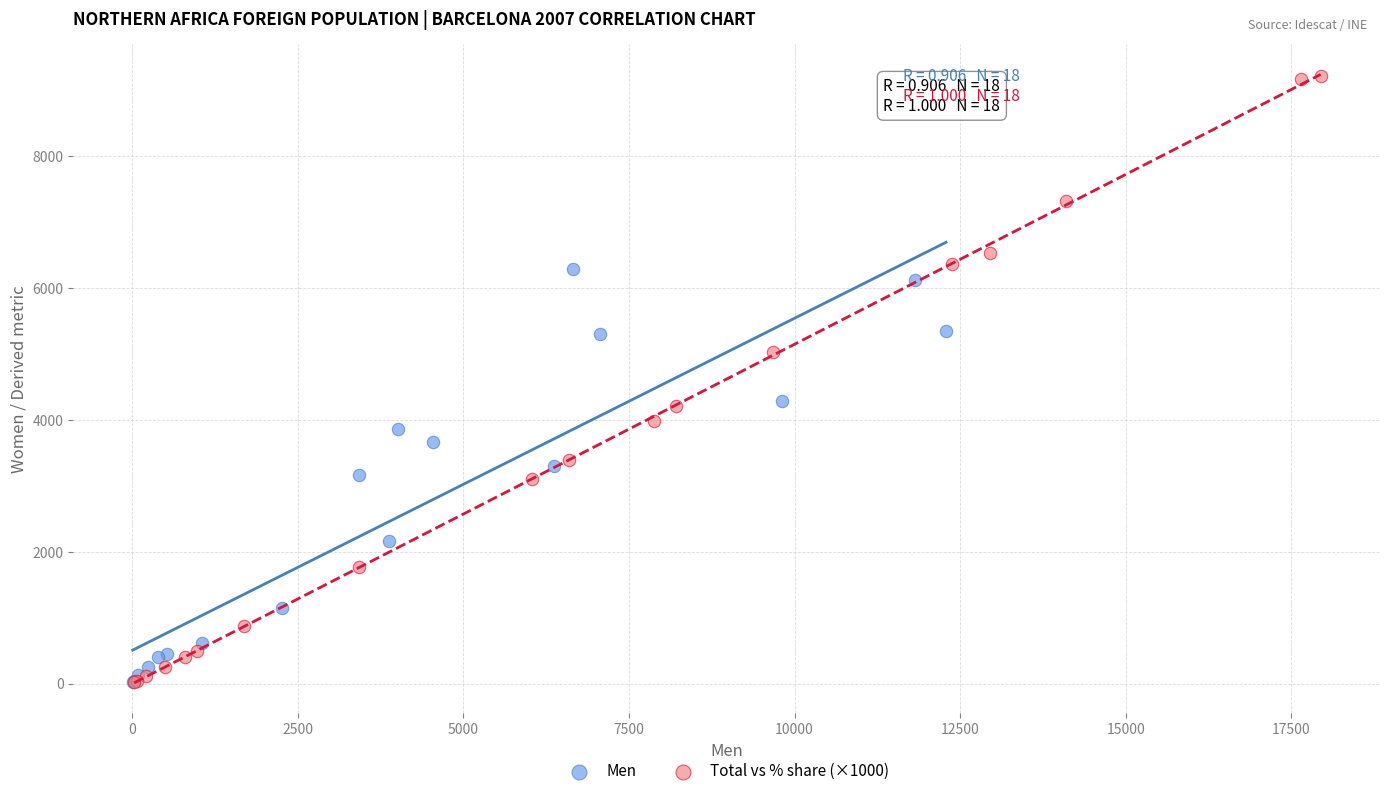

Which series has the largest Y range (max minus min)?

Total vs % share (×1000)